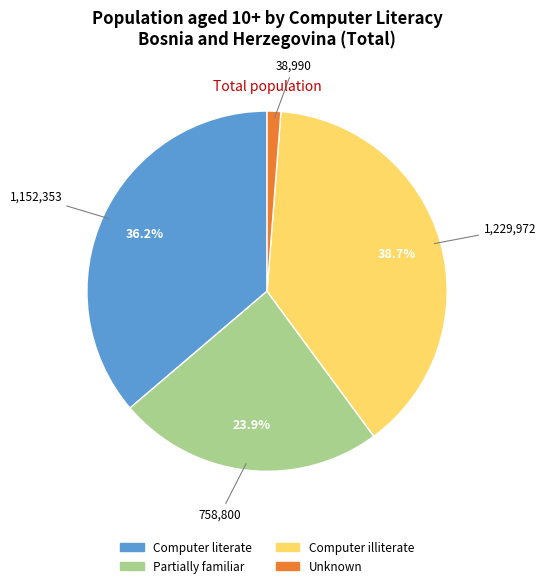

What is the total percentage of Computer literate and Partially familiar?

60.1%